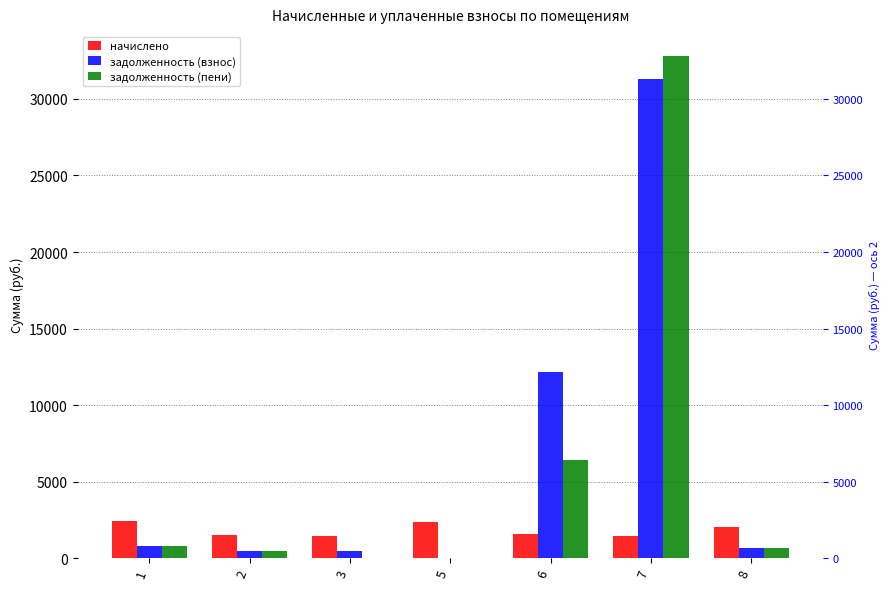

Is it true that начислено equals 1565.4 at 6?

True